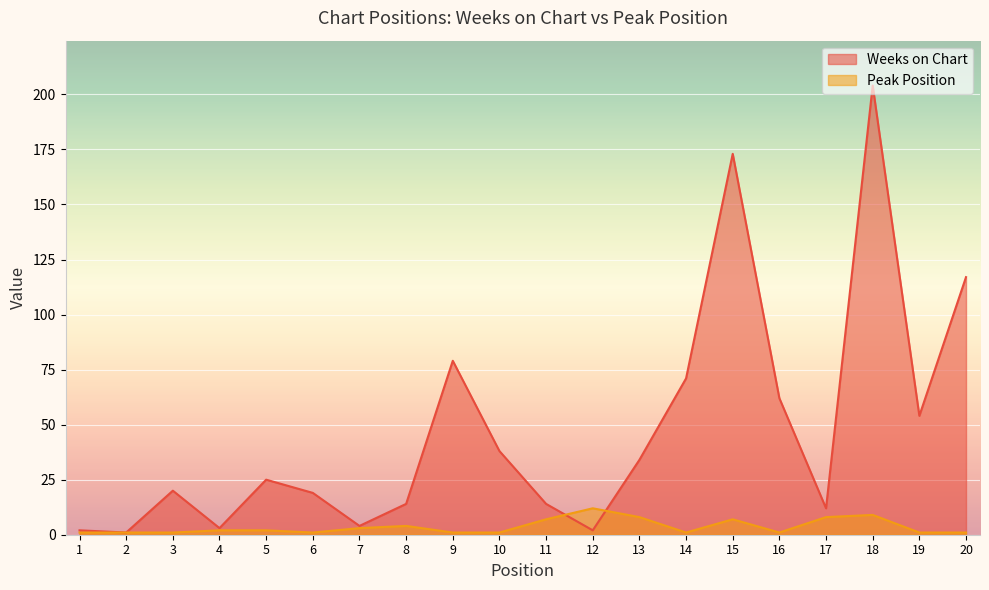

What is the value of the Peak Position point at the 20th from the left?

1